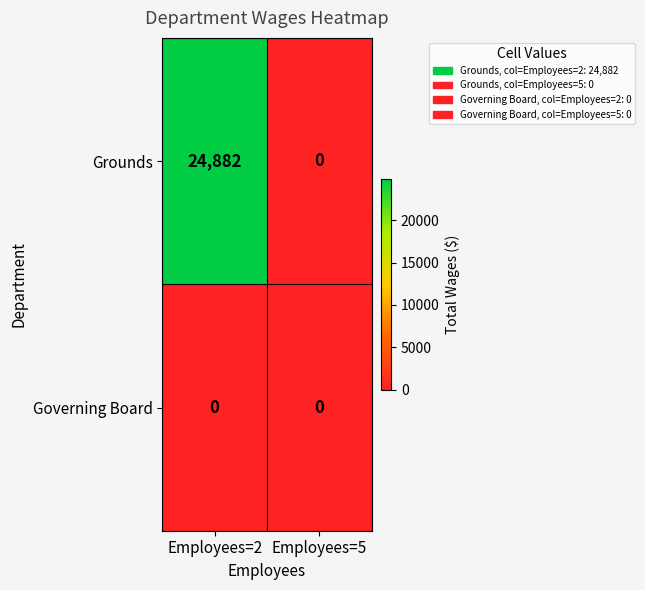

True or false: Grounds has a value of 0 at Employees=5.

True